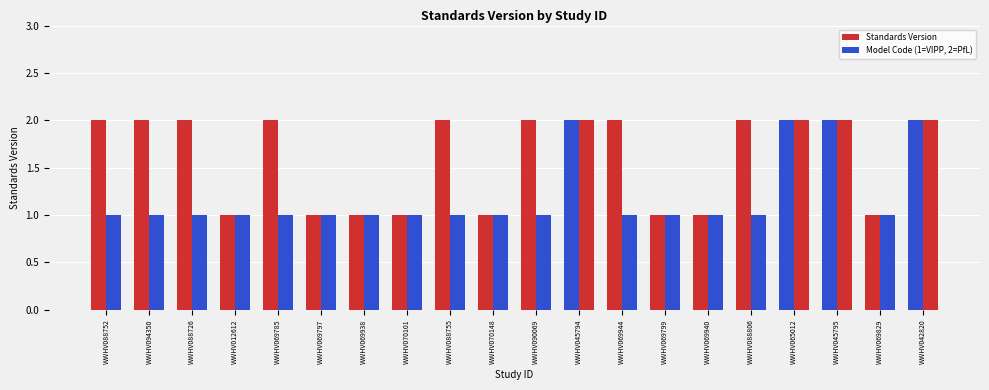

True or false: Model Code (1=VIPP, 2=PfL) has a value of 1 at WWHV069829.

True